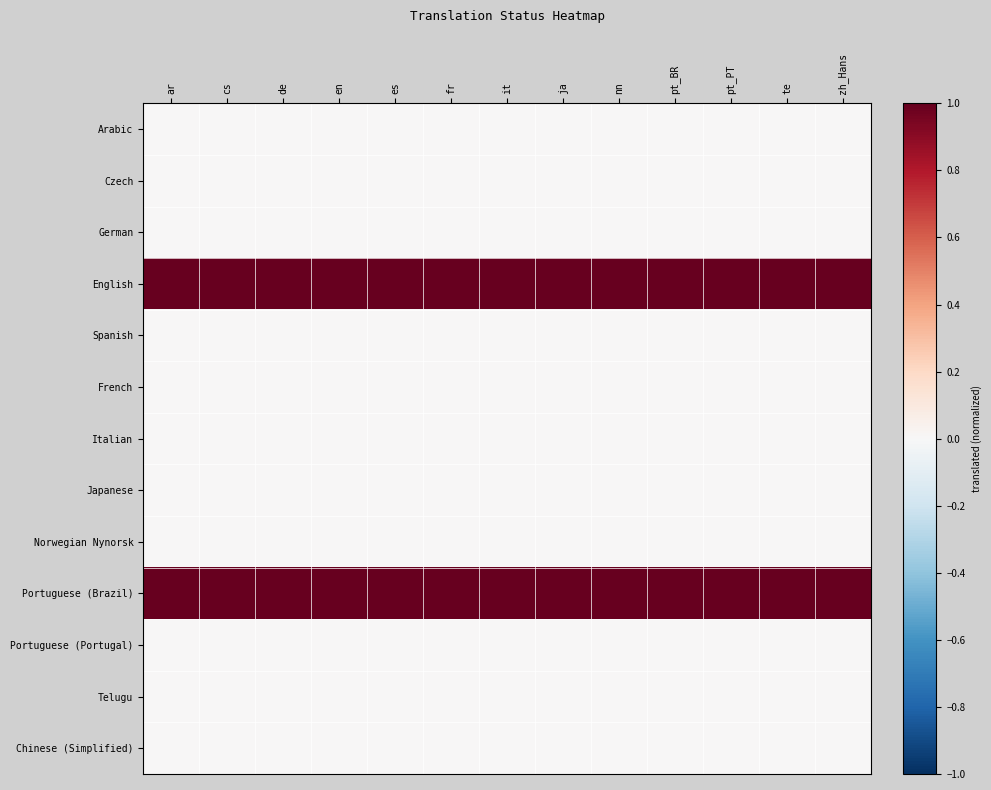

At how many categories does at least one series exceed 0?

13